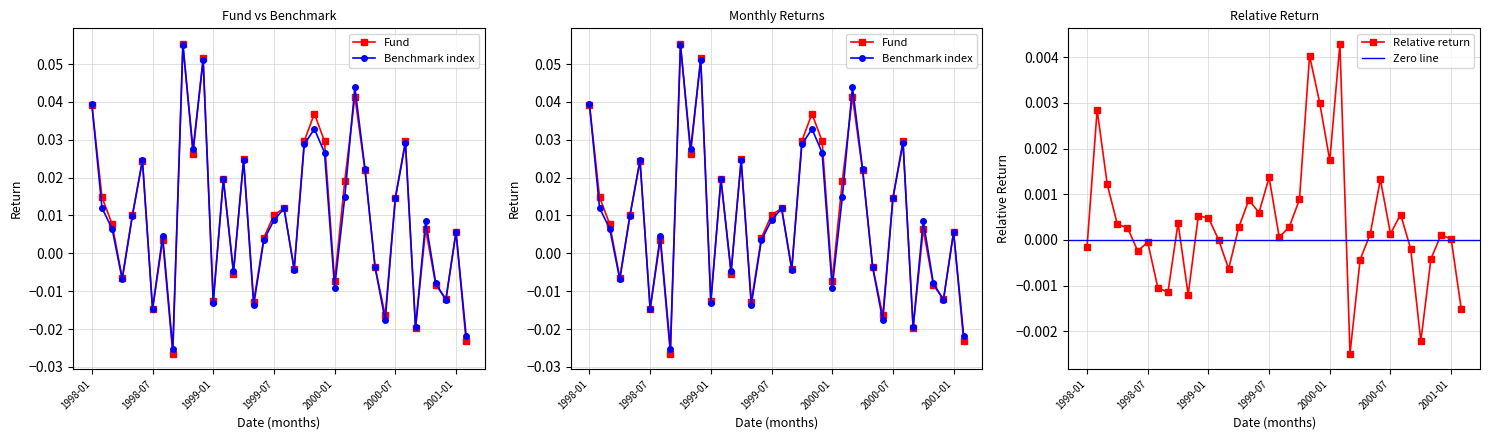

True or false: Benchmark index and Fund cross at least once.

True